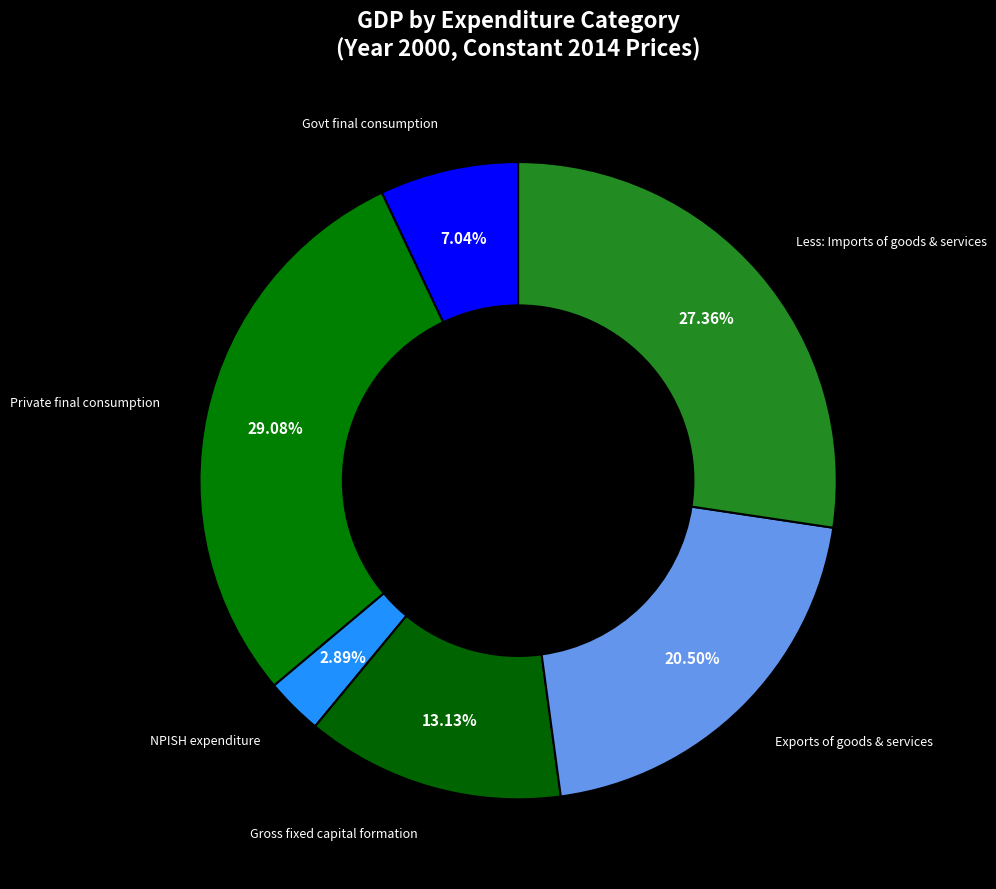

Which has a higher value, Exports of goods & services or NPISH expenditure?

Exports of goods & services